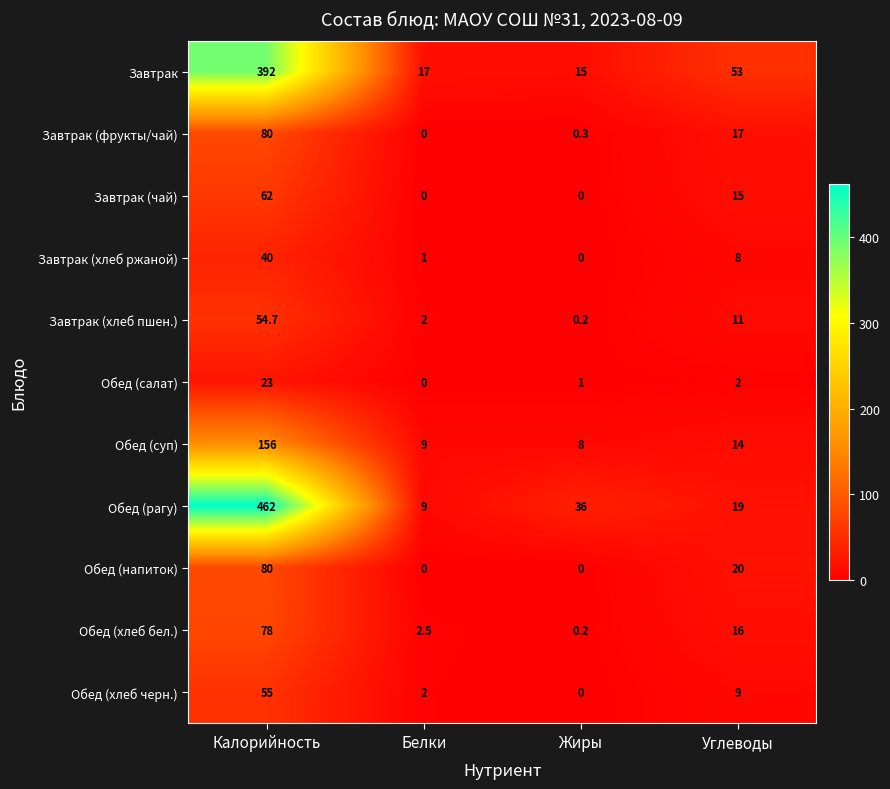

How many Завтрак (чай) values are between 0 and 62?

4